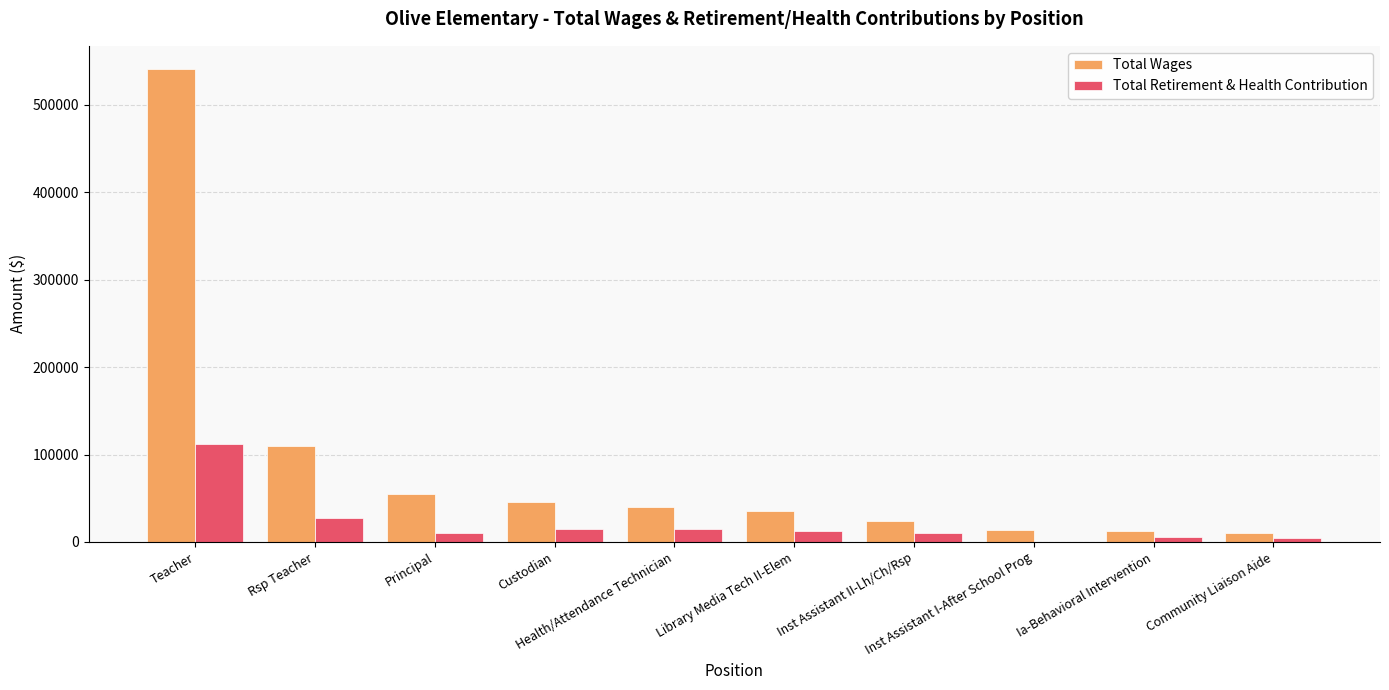

How many data points in Total Wages are above 39664?

5